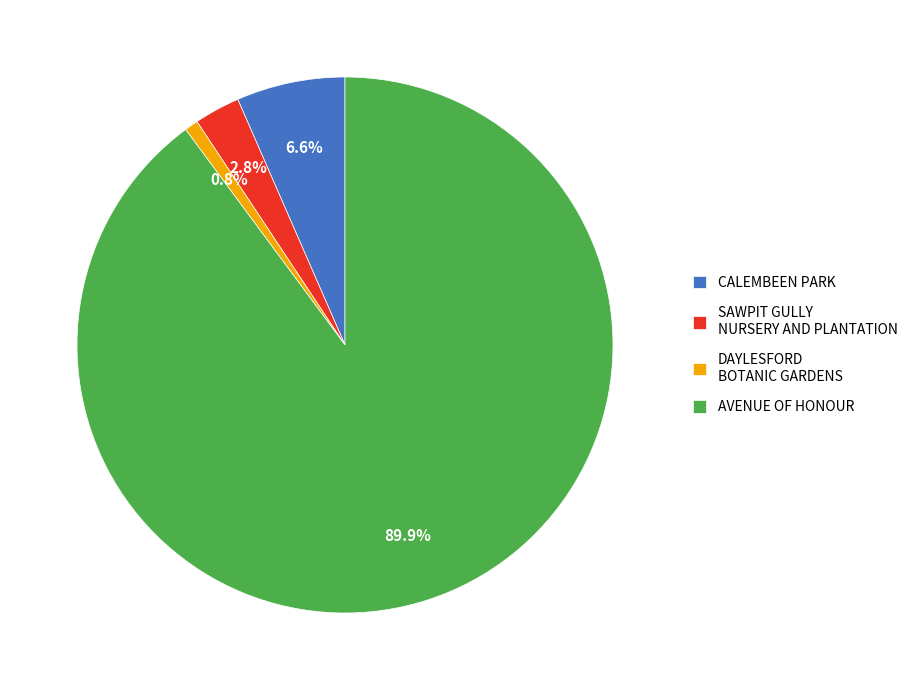

What is the majority slice?

AVENUE OF HONOUR